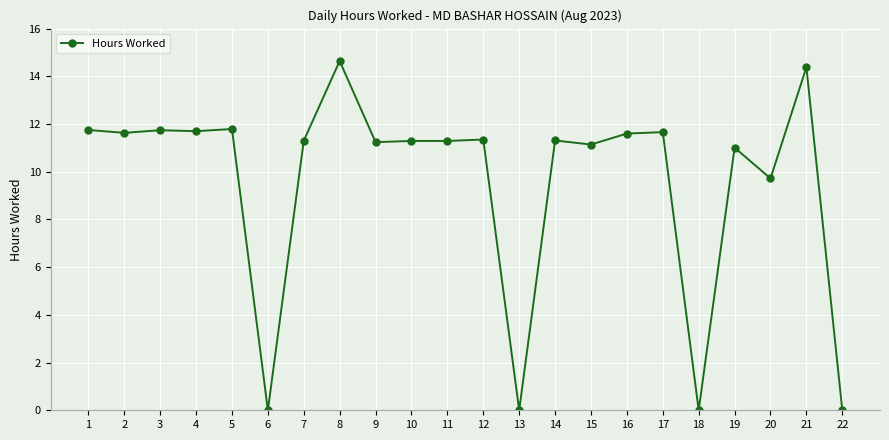

How many categories are shown in the chart?

22